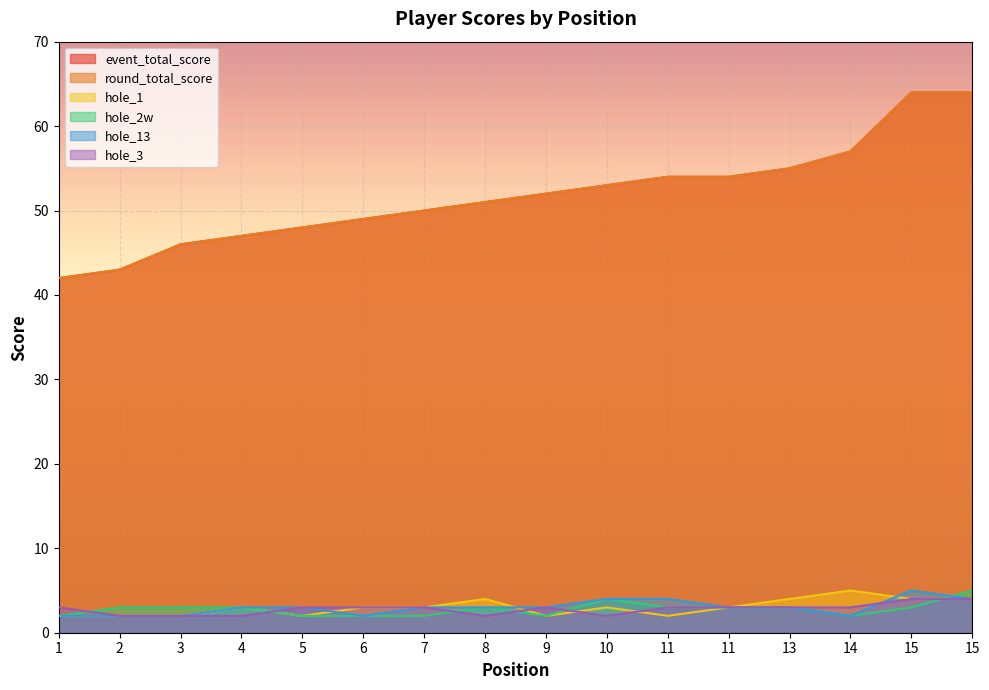

At which category does hole_1 reach its first local peak?

4